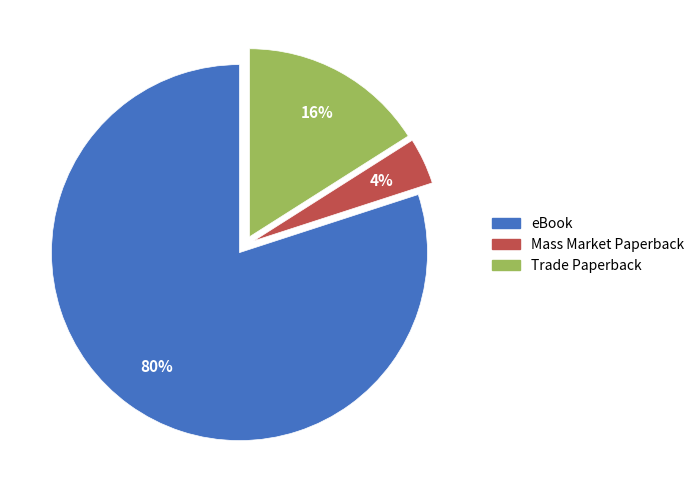

How many segments does this pie chart have?

3